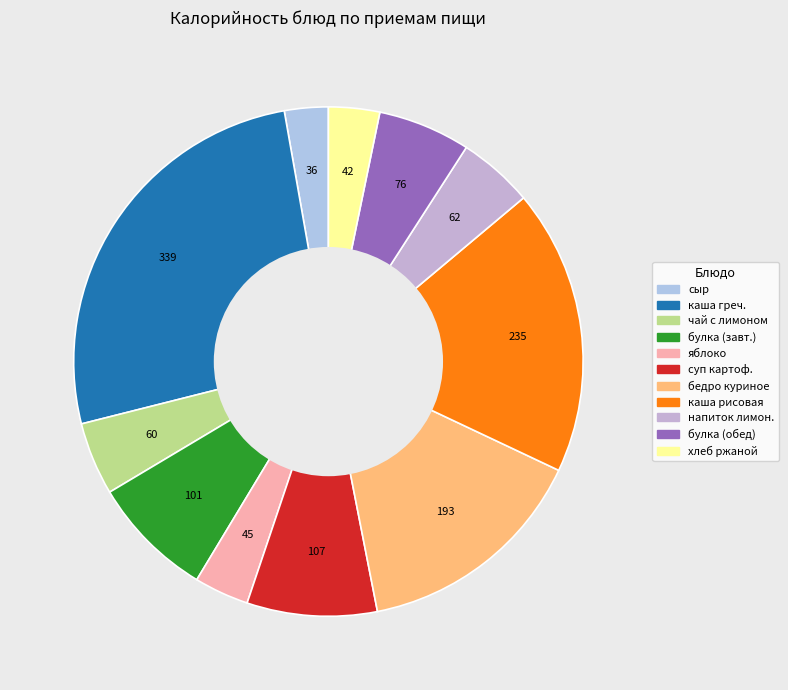

Is there a majority slice in this chart?

No